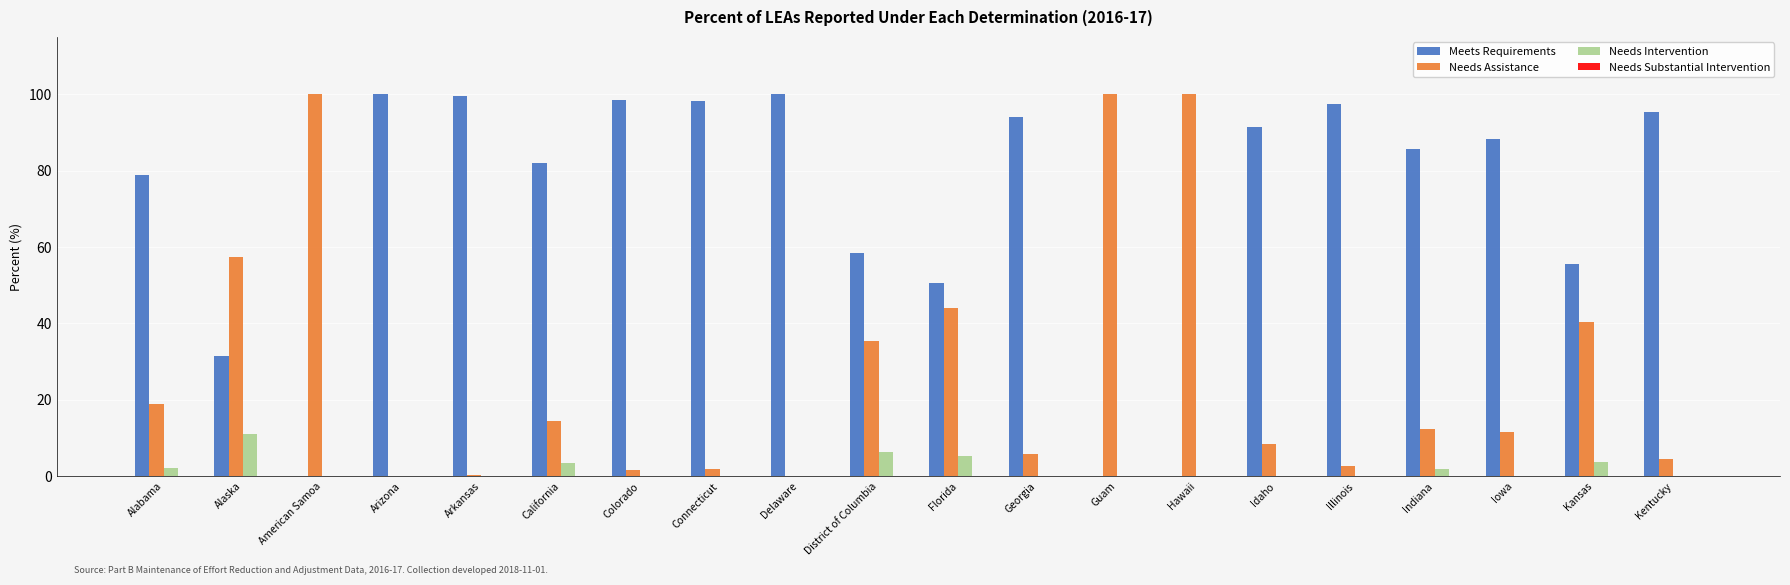

Which series has the largest total across all categories?

Meets Requirements